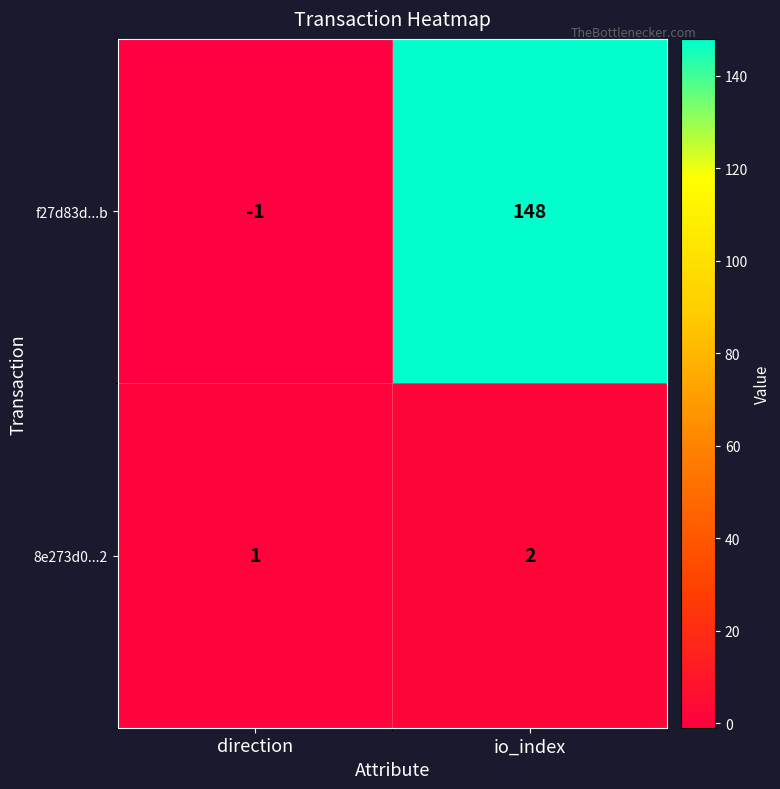

Is it true that f27d83d...b equals 148 at io_index?

True